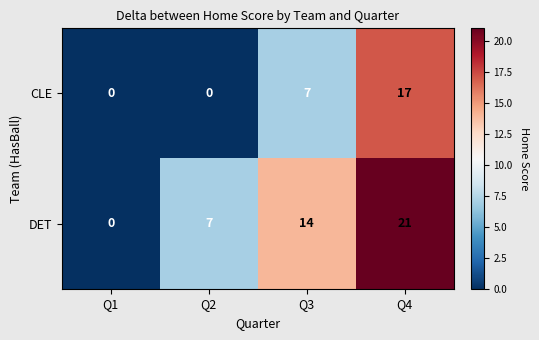

Count the number of data series in this chart.

2